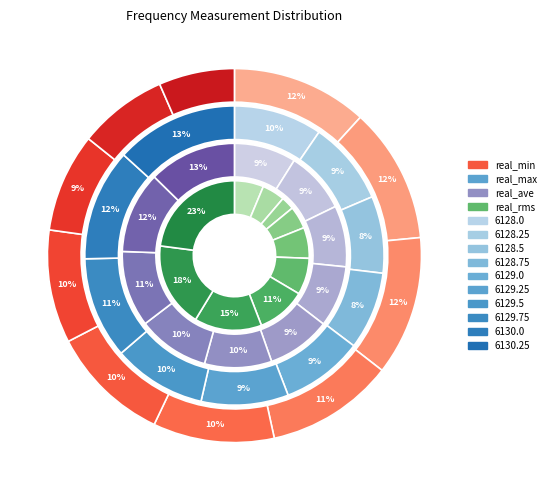

To the nearest percent, what percentage of the pie is 6129.5?

10%